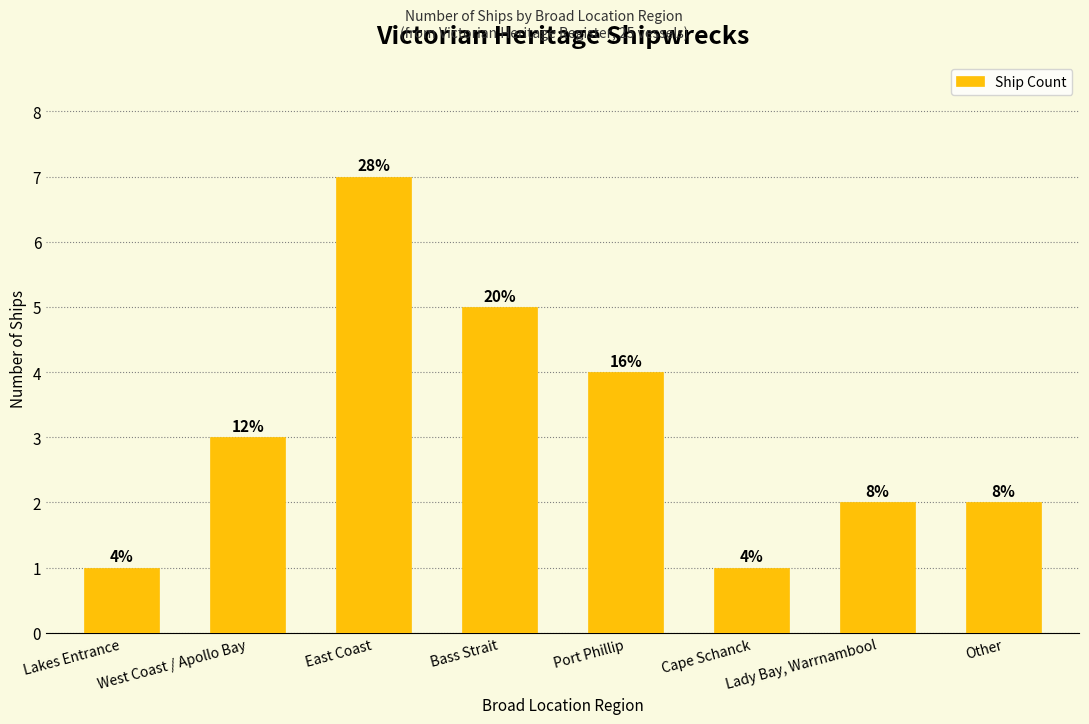

How many bars are there in total?

8